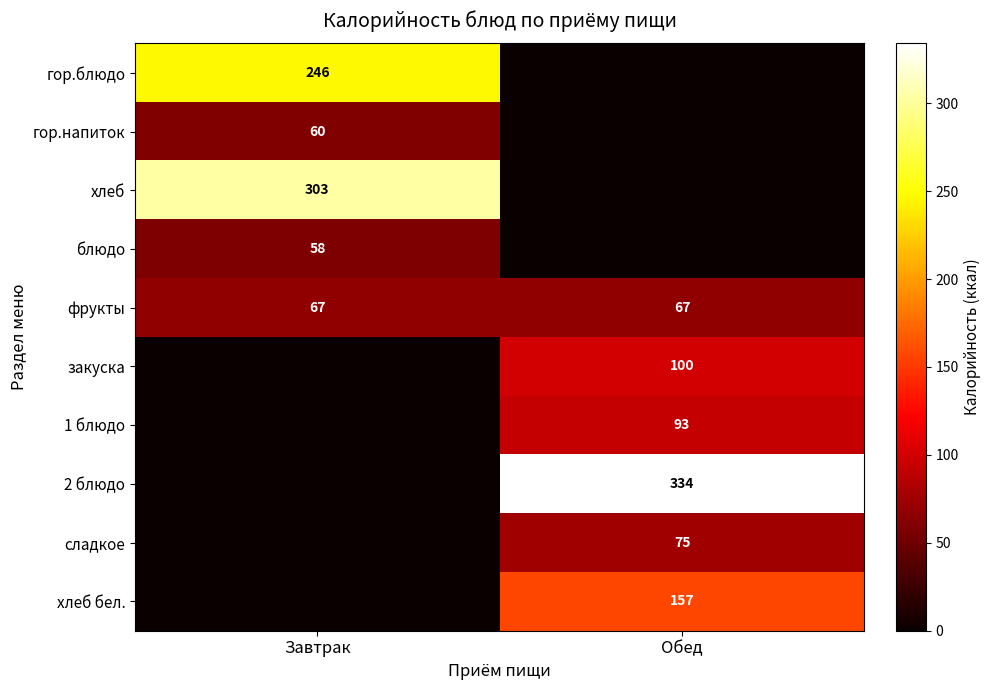

Is it true that блюдо equals 58 at Завтрак?

True